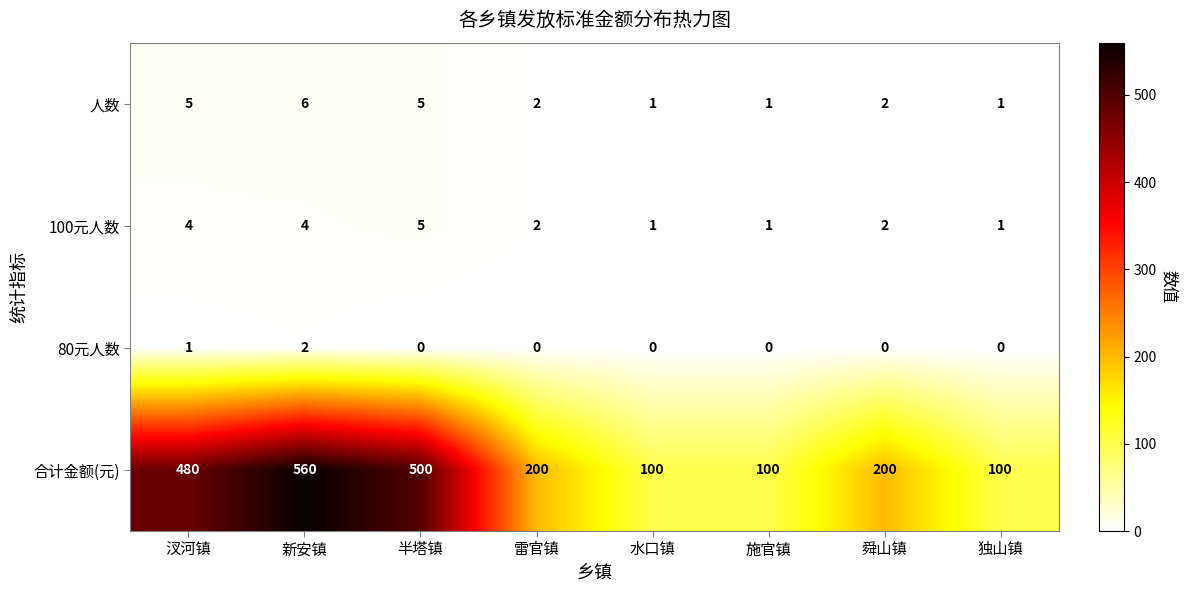

Which category has the highest value across all series?

新安镇